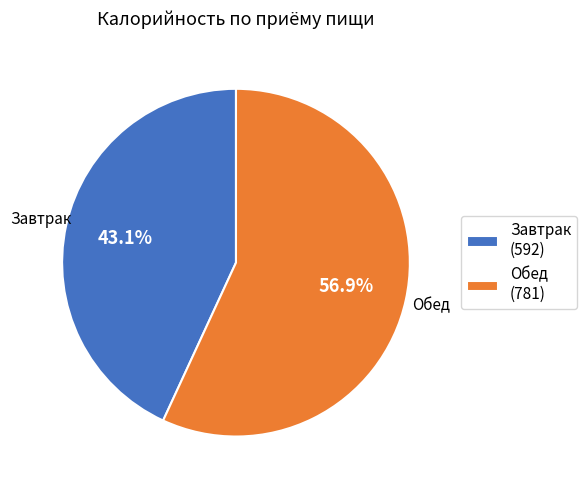

Is it true that Завтрак is 52% of the pie?

False